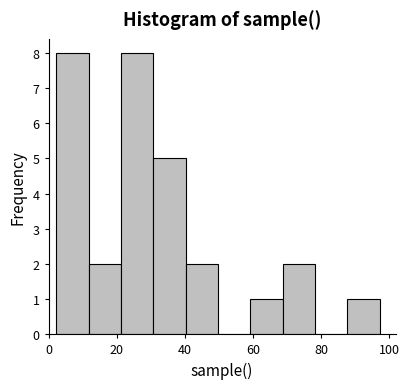

What is the height of the bar covering 60 to 68 on the x-axis? Neither the bar edges nor the heights are printed on the chart, so give them approximately, as read against the axes.

1